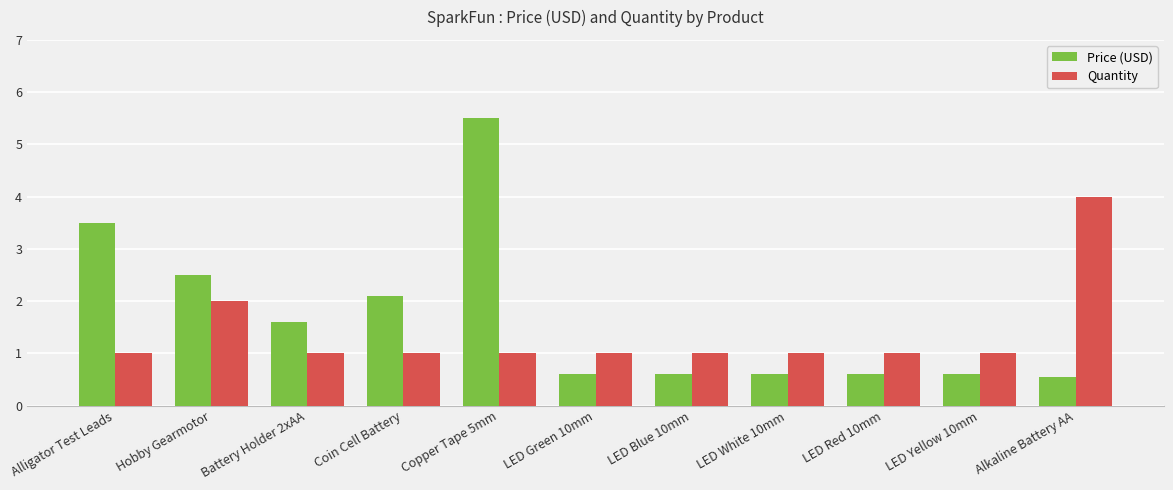

What is the value of the Price (USD) bar at the 1st from the left?

3.5